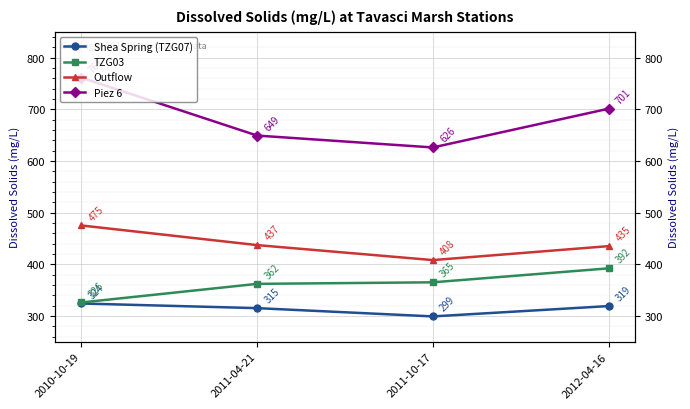

What is the value of the Outflow point at the 2nd from the left?

437